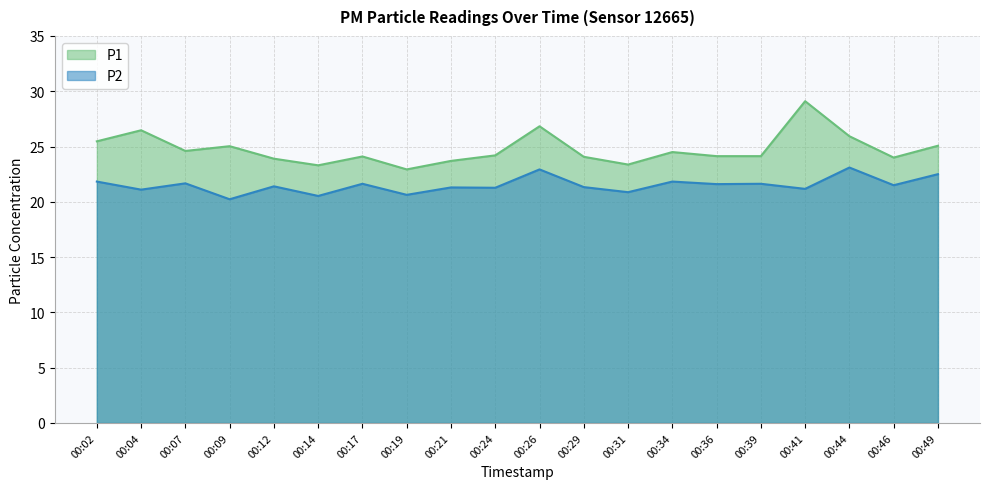

Is it true that P1 equals 17.4 at 00:49?

False